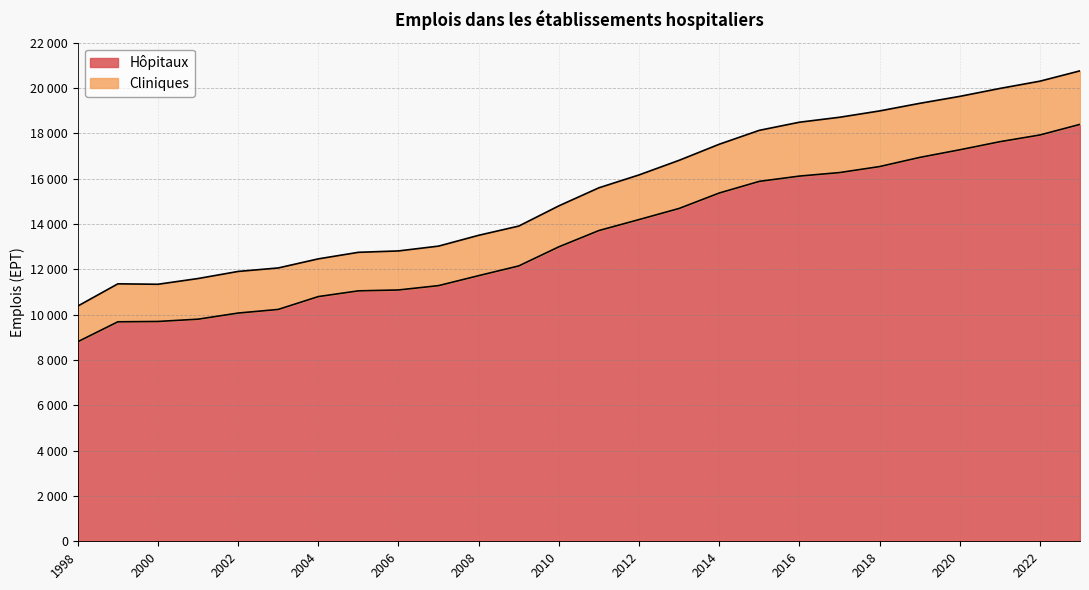

What is the change in value from 2012 to 2015?

+1686.1